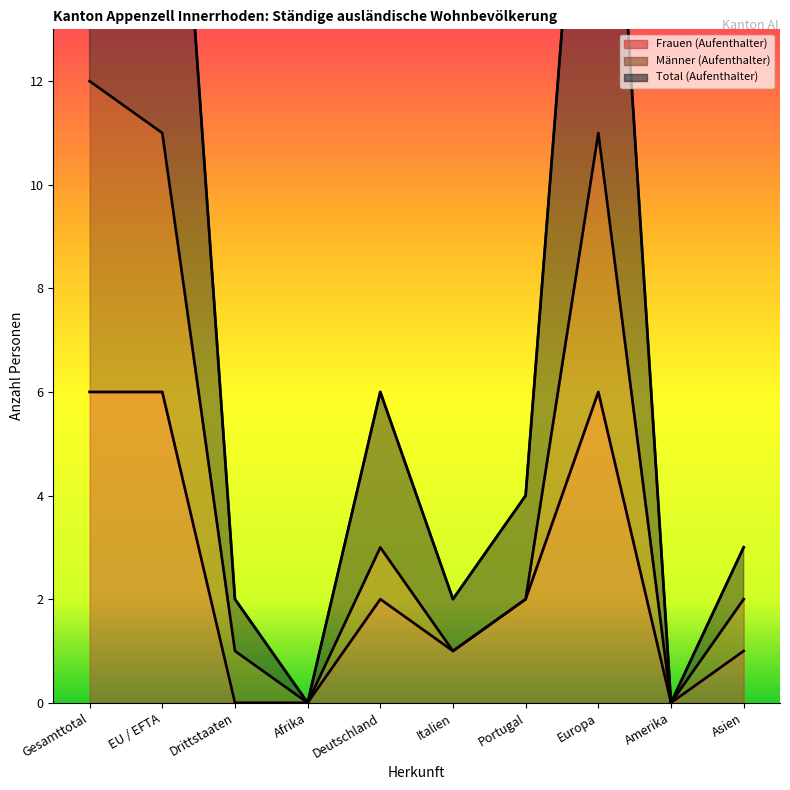

List the labels in order of Männer (Aufenthalter) value, smallest first.

Afrika, Amerika, Drittstaaten, Italien, Portugal, Asien, Deutschland, EU / EFTA, Europa, Gesamttotal